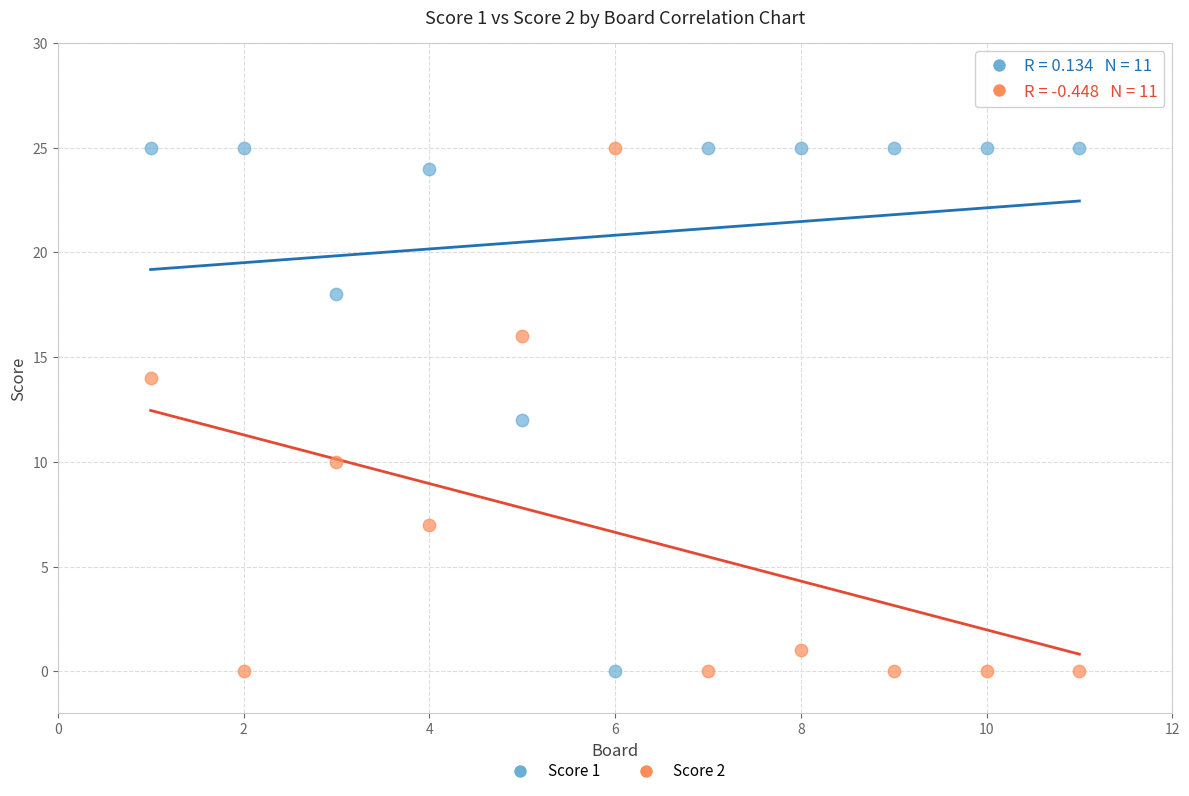

What is the X range (max minus min) for the scatter plot?

10